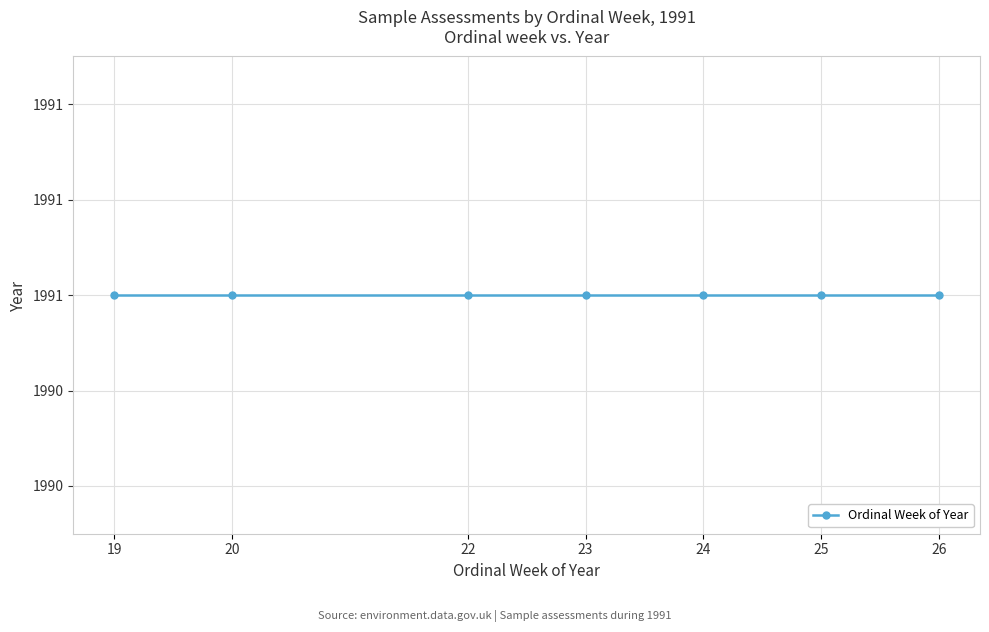

List the labels in order of value, smallest first.

26, 19, 20, 25, 23, 24, 22